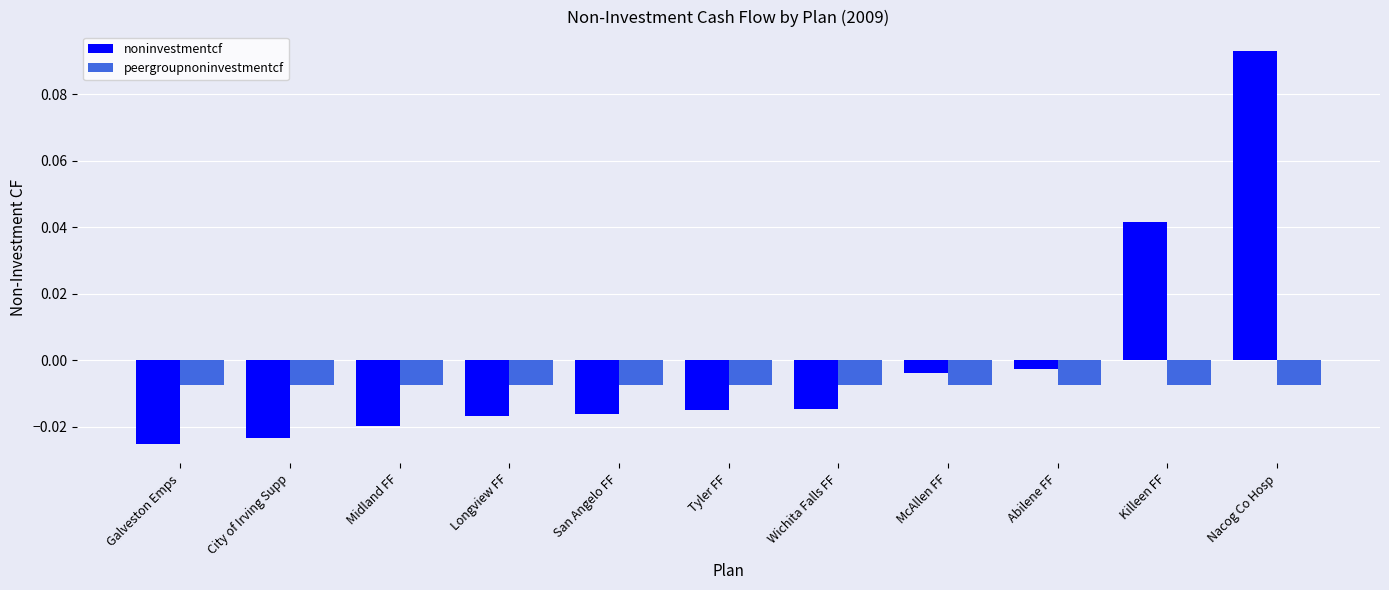

Rank the series by their maximum value, from highest to lowest.

noninvestmentcf, peergroupnoninvestmentcf